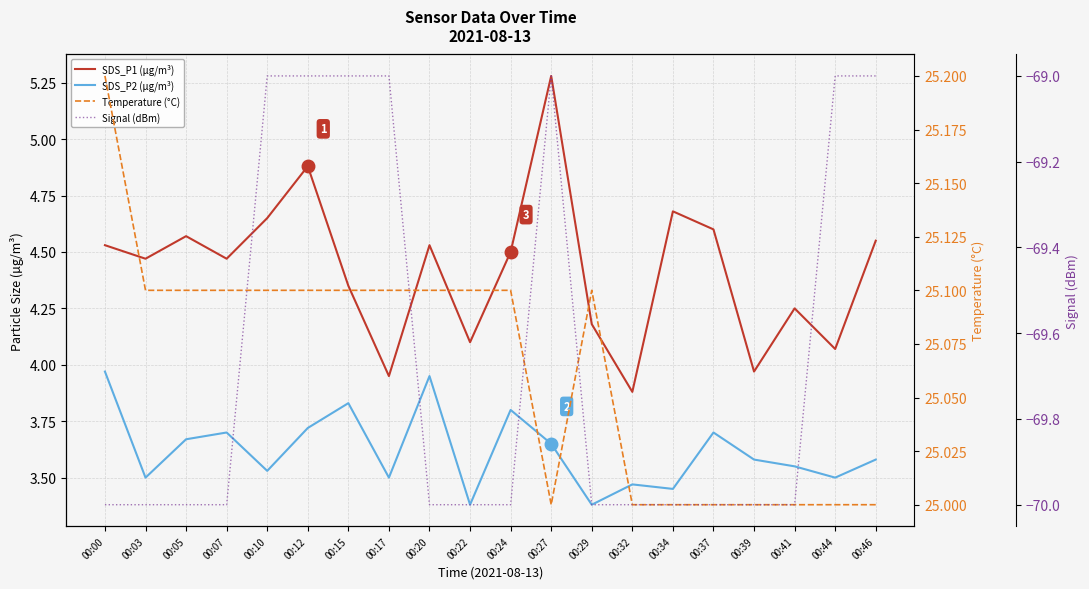

Does the chart display data point markers on the line(s)?

No